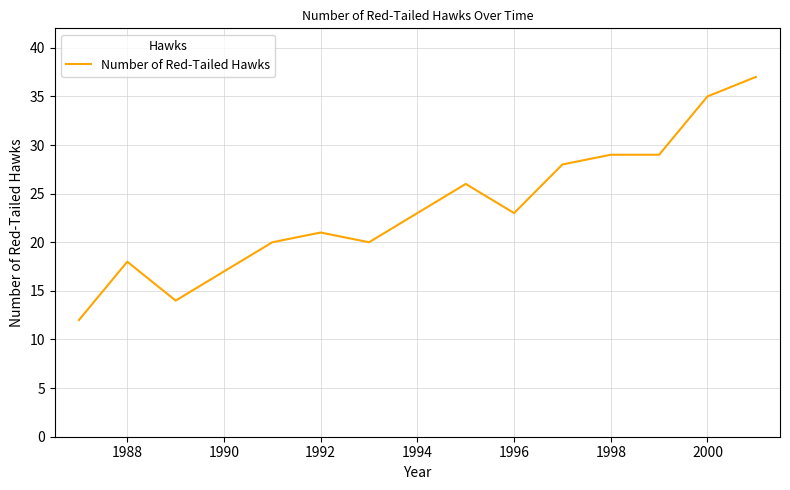

What is the minimum value shown in the chart?

12